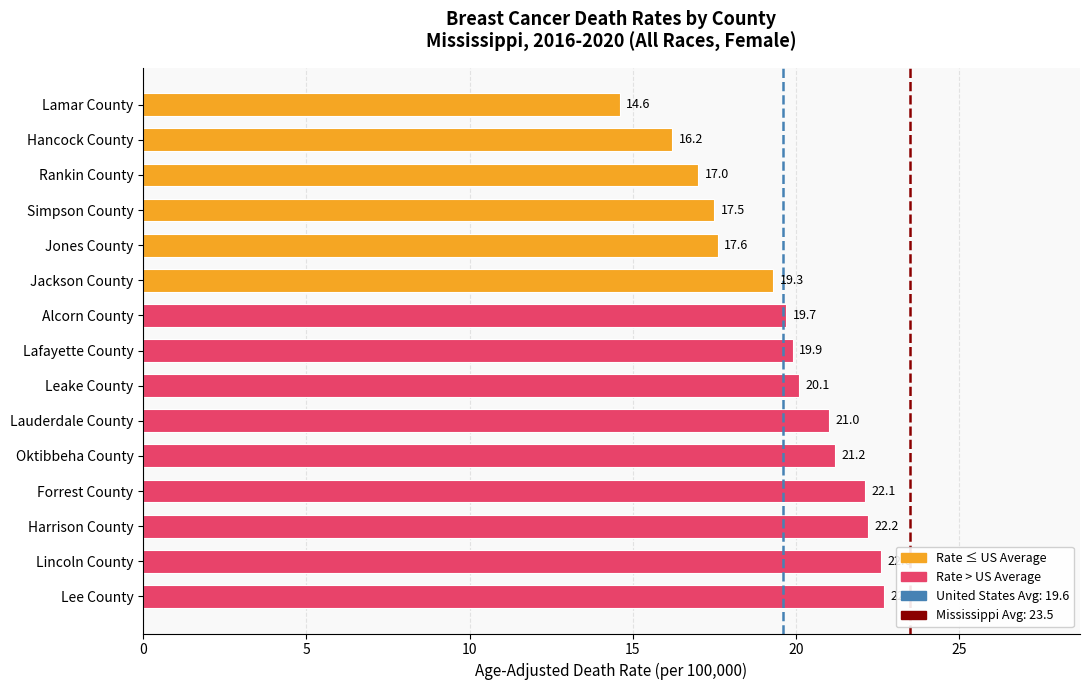

Approximately how many times larger is the value at Alcorn County compared to Simpson County?

1.1